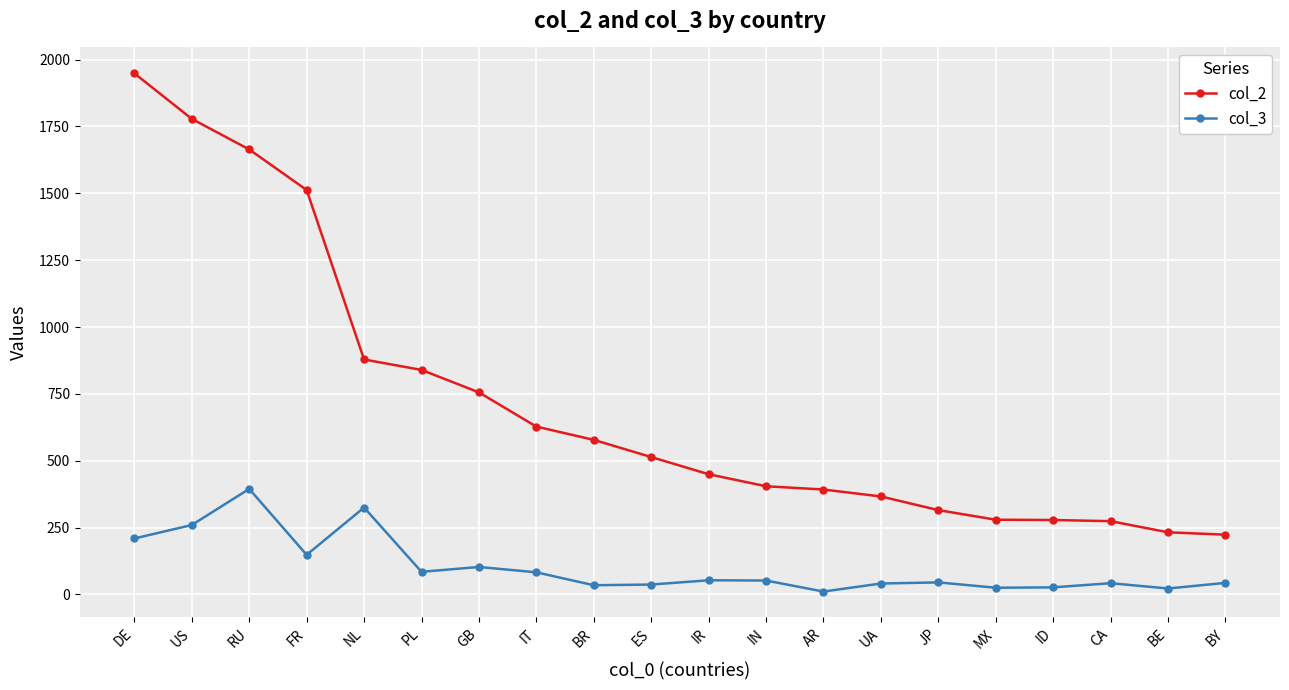

Which series changed the most between US and GB?

col_2